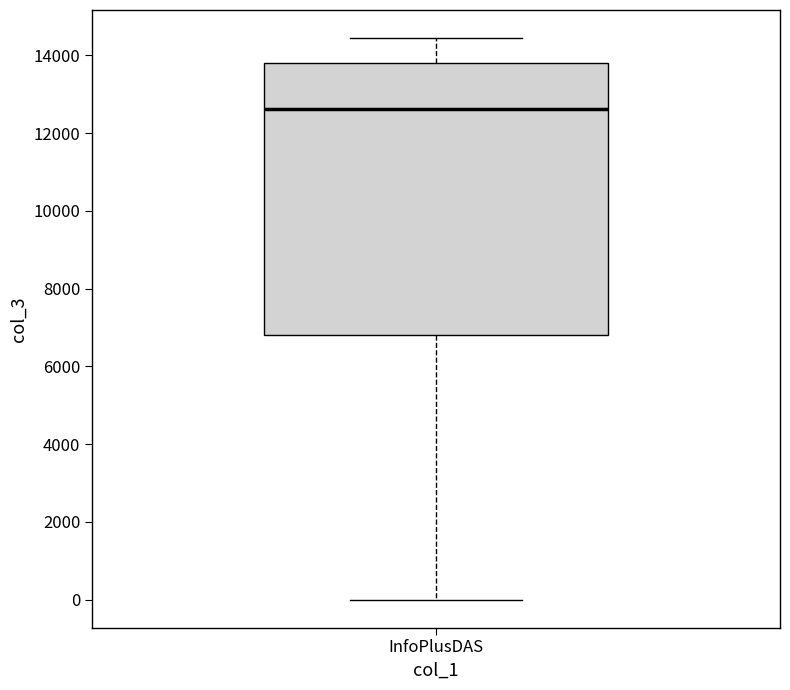

Where is the upper edge of the box for InfoPlusDAS on the y-axis? The values are not printed on the chart, so give them approximately, as read against the axis.

13800